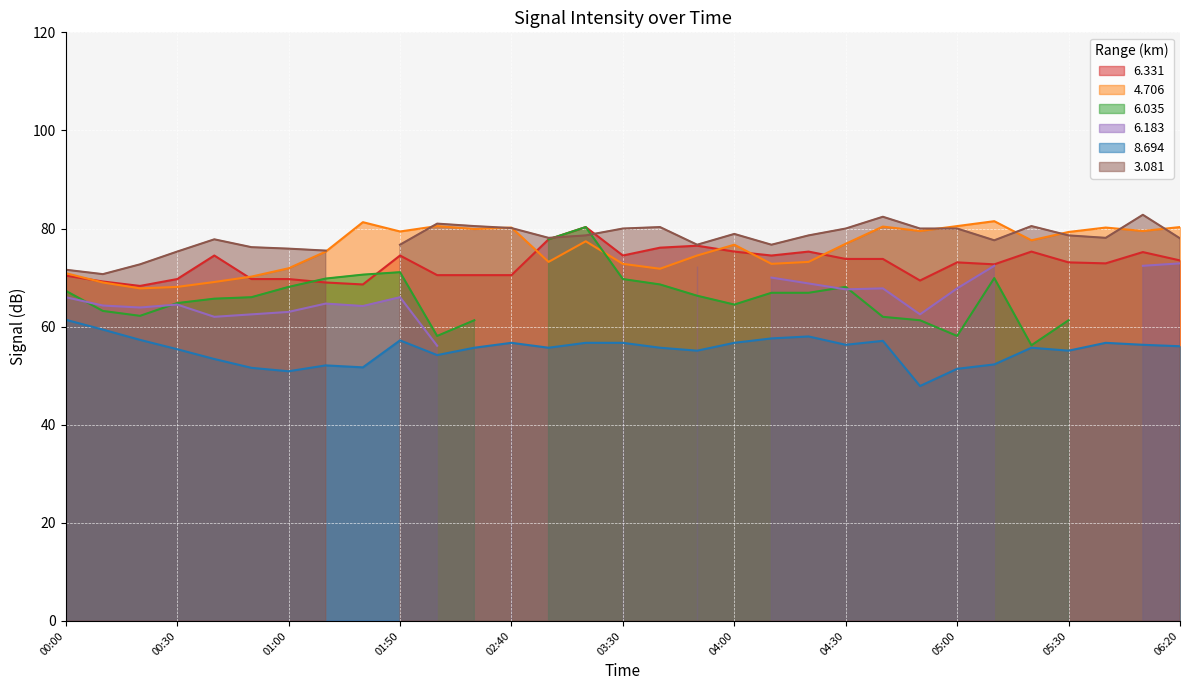

What is the difference between the highest and lowest values at 02:20?

26.3